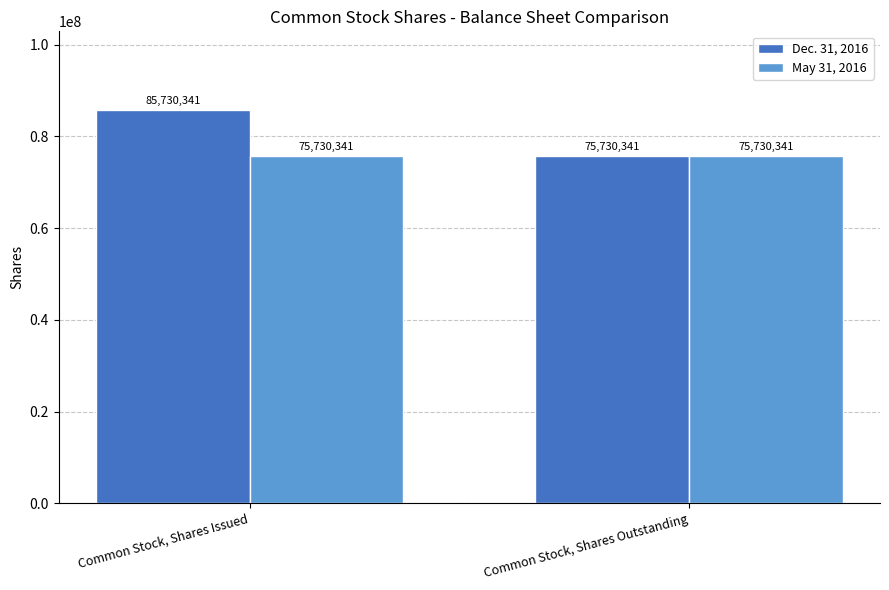

At how many categories does at least one series exceed 83959162?

1